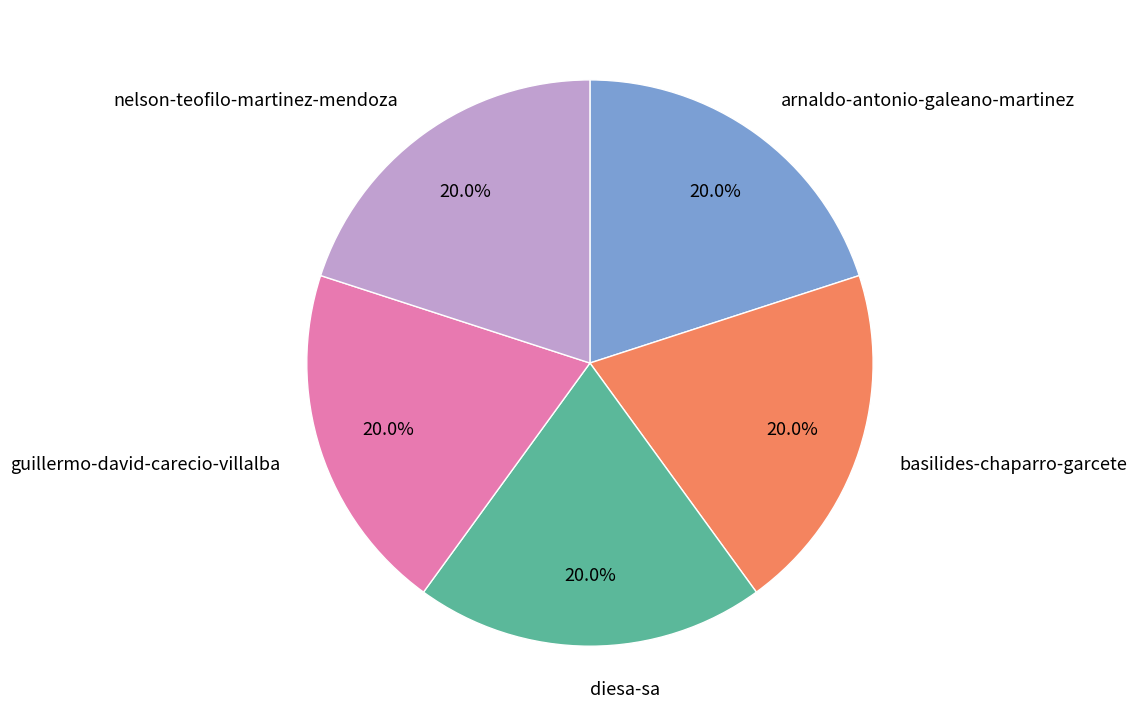

To the nearest percent, what is the average slice percentage?

20%